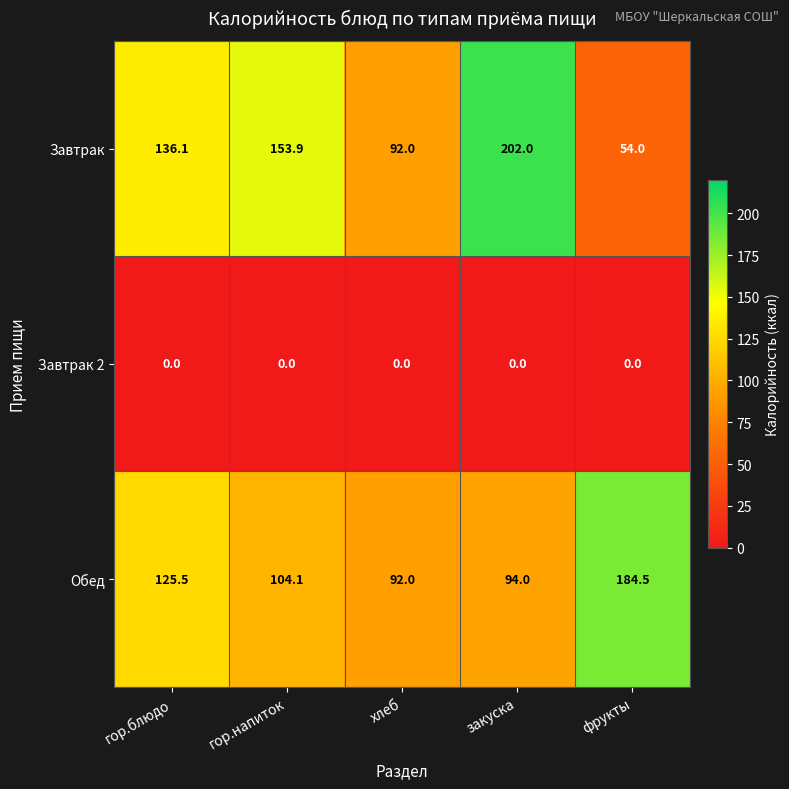

Reading right to left, list all the values displayed in this chart.

Завтрак: 54.0	202.0	92.0	153.9	136.1
Завтрак 2: 0.0	0.0	0.0	0.0	0.0
Обед: 184.5	94.0	92.0	104.1	125.5